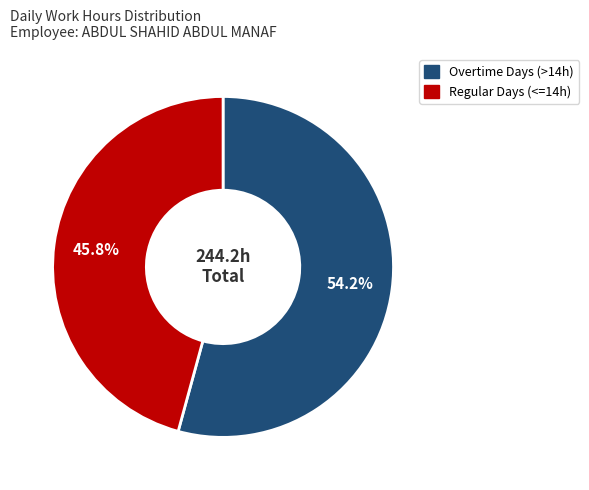

Is there any slice that represents more than half of the pie?

Yes